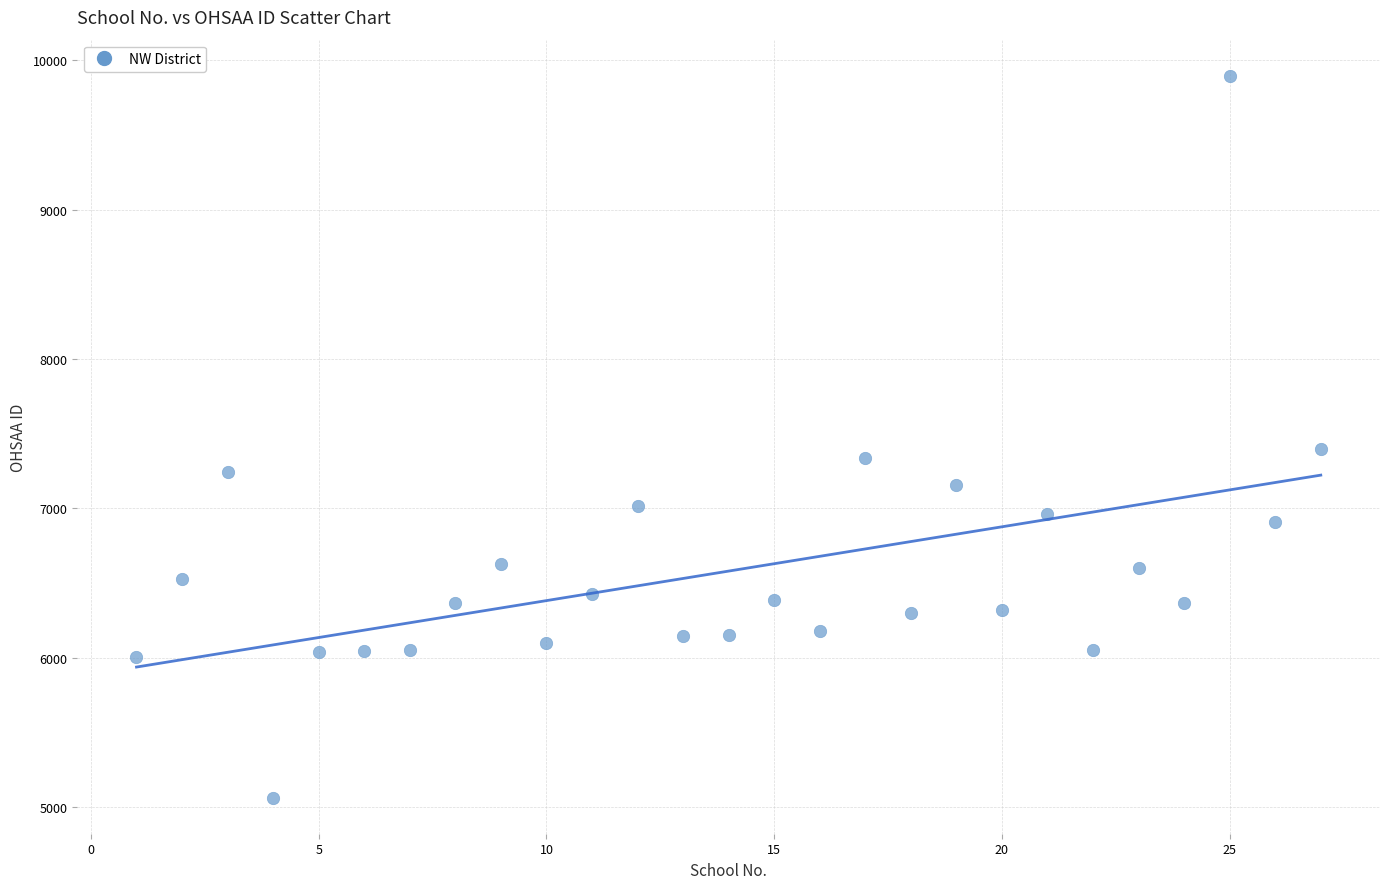

What Y value in the scatter plot is closest to 7479?

7400